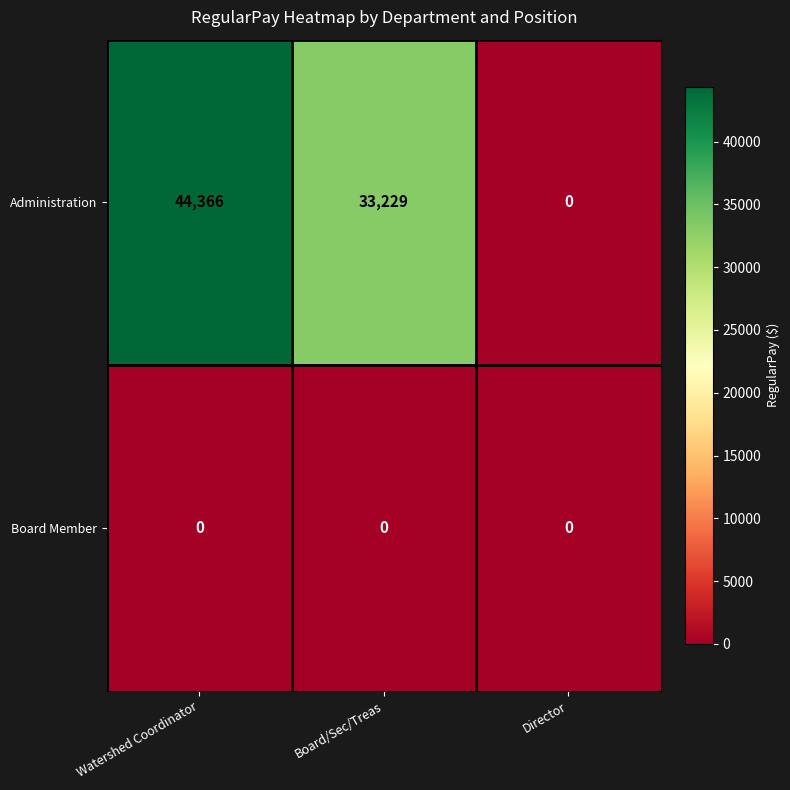

At which label does Administration reach its minimum?

Director